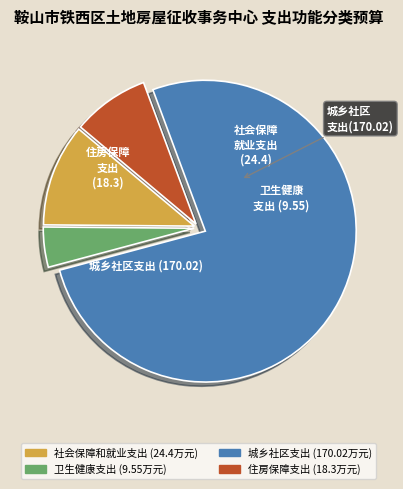

Is there any slice that represents more than half of the pie?

Yes